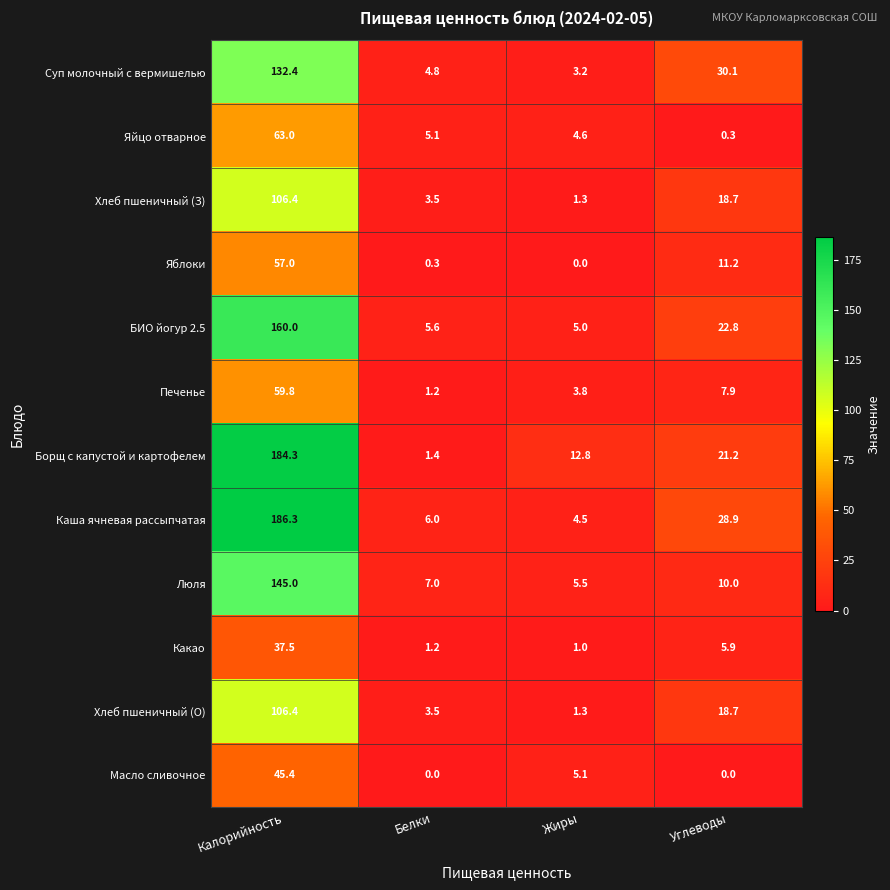

List the labels in order of БИО йогур 2.5 value, smallest first.

Жиры, Белки, Углеводы, Калорийность